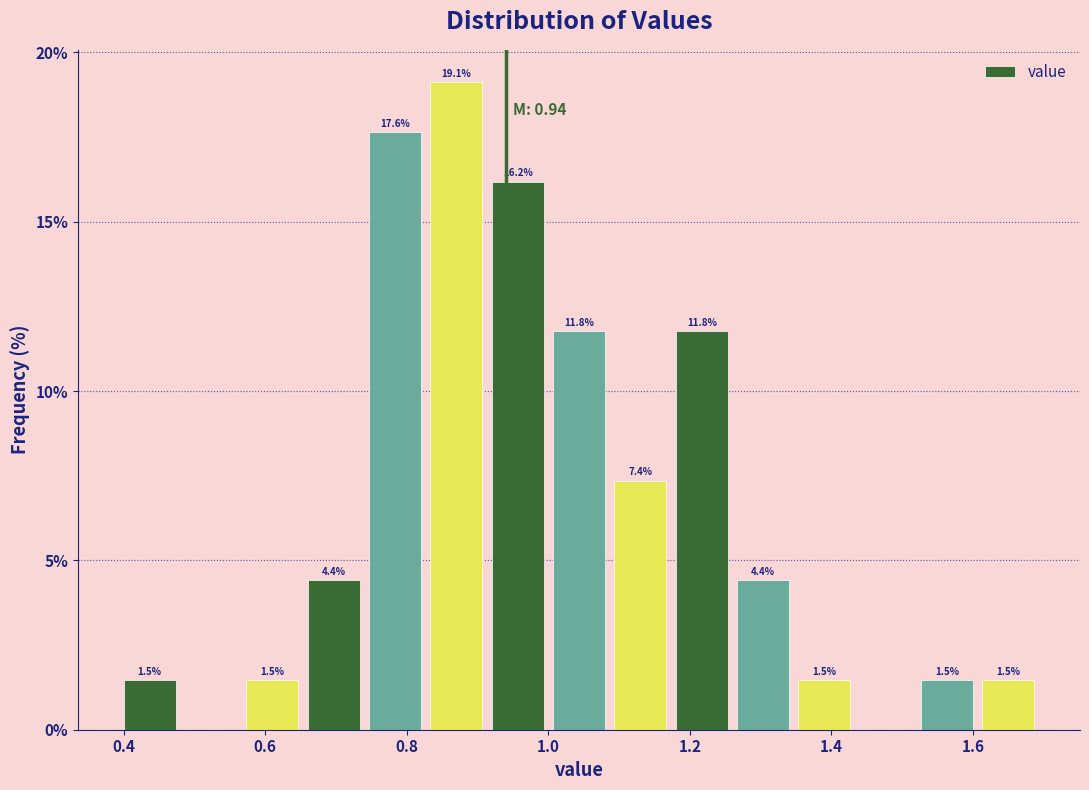

Which range on the x-axis has the tallest bar?

0.84 to 0.92